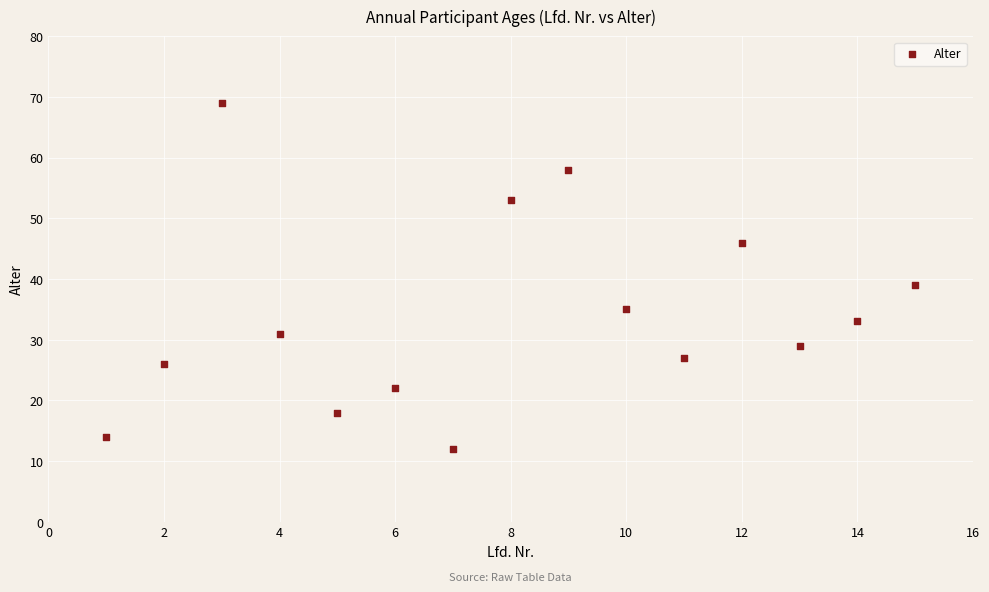

What is the range of X values (max minus min)?

14